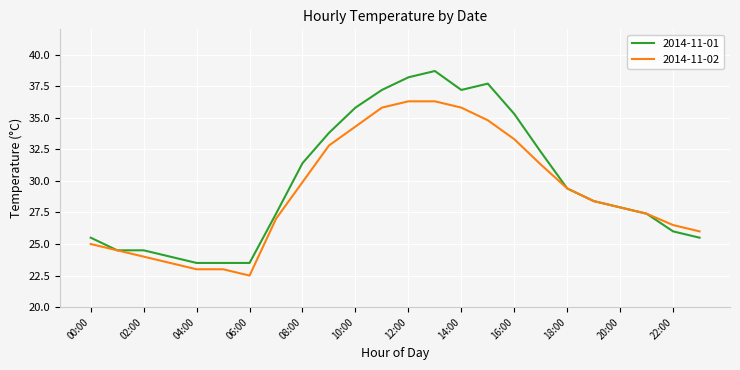

What is the average value of the 2014-11-01 series?

29.9